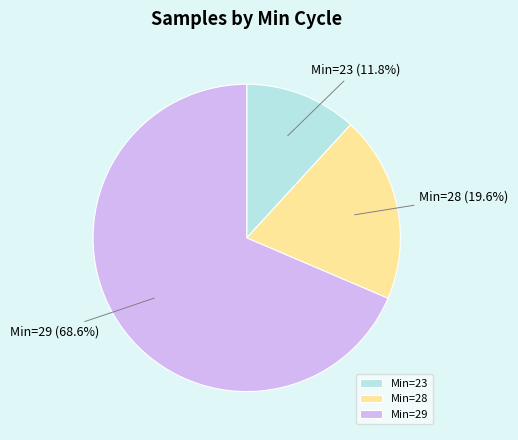

Which slice is the smallest?

Min=23